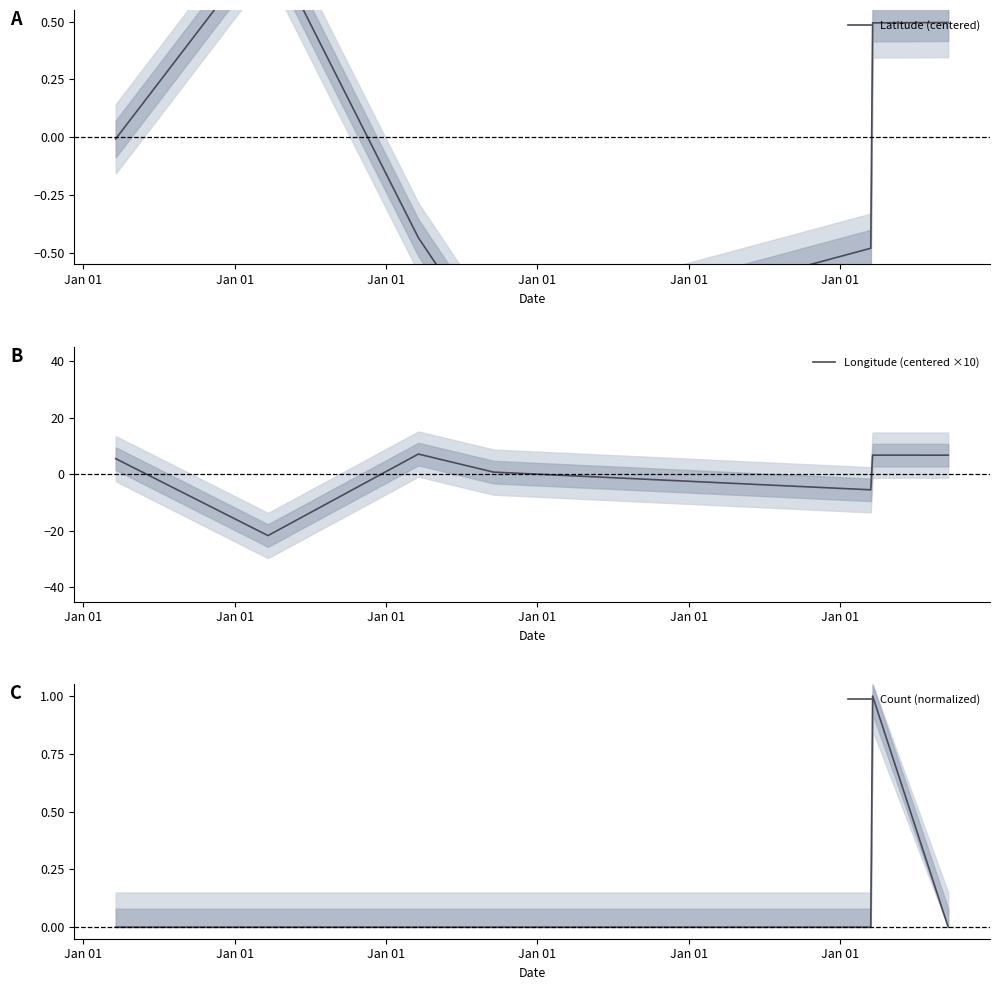

What is the difference between the highest and lowest values at Jan 01?

5.6